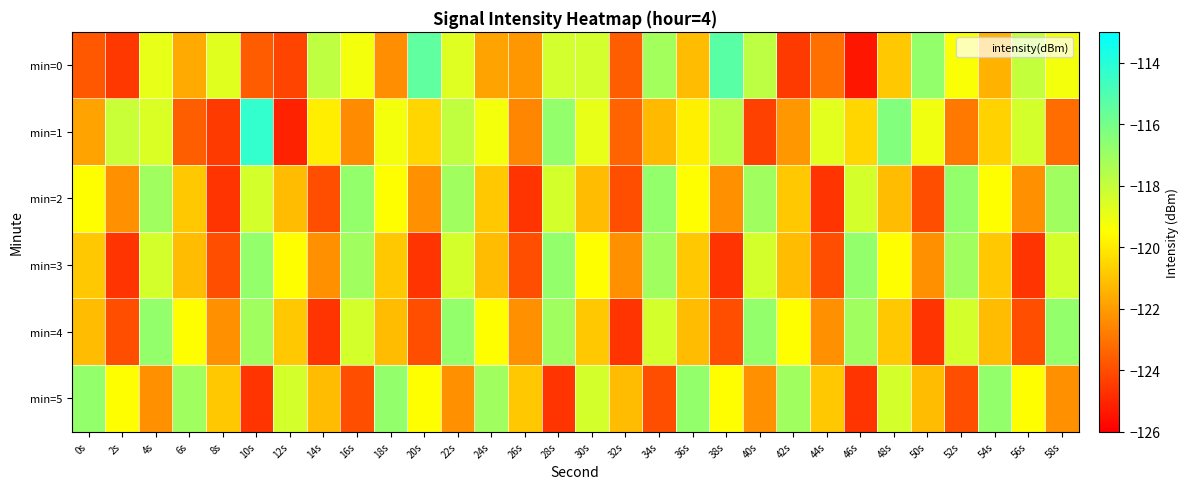

What is the total value across all series at 56s?

-727.0